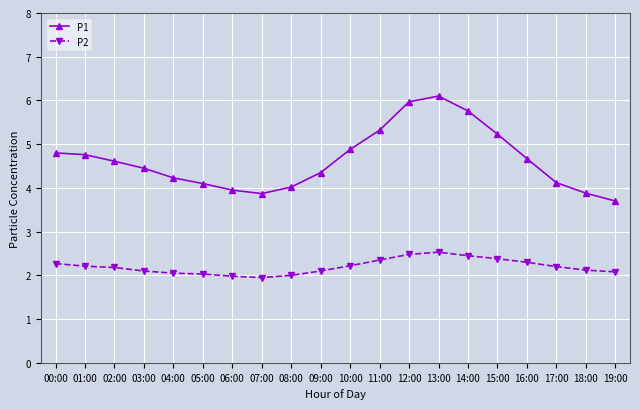

What position from the left is 10:00?

11